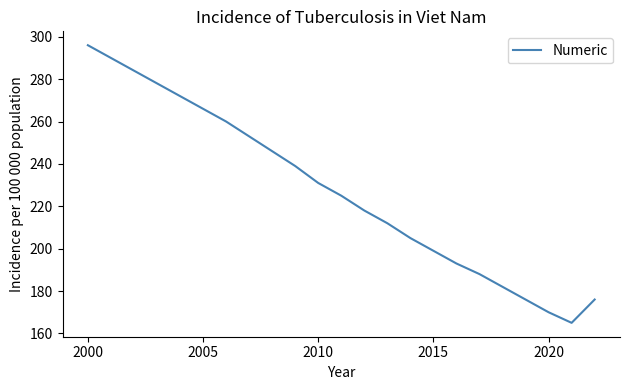

What is the difference between the maximum and minimum values?

131